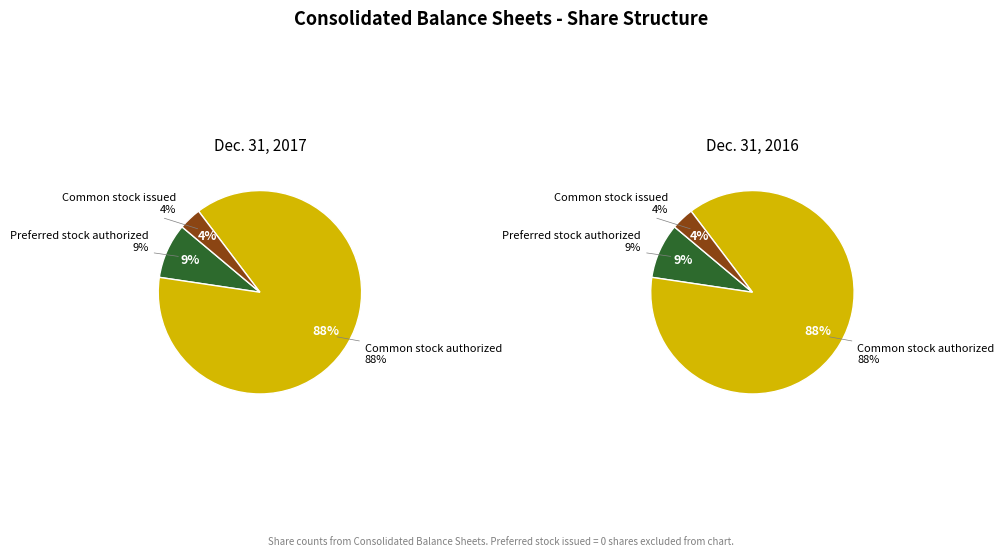

Do values_2016 and 3 together represent more than half of the pie?

No